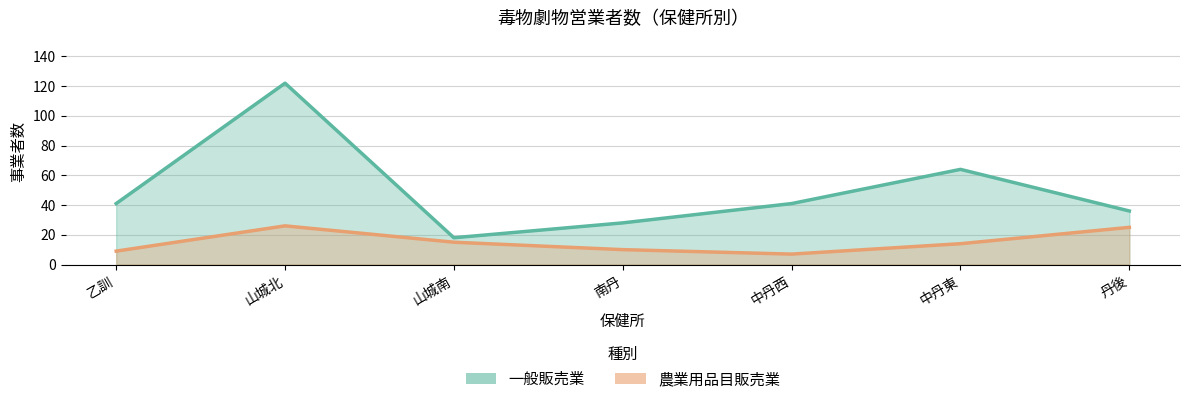

The value of 農業用品目販売業 at 乙訓 is 13. True or false?

False